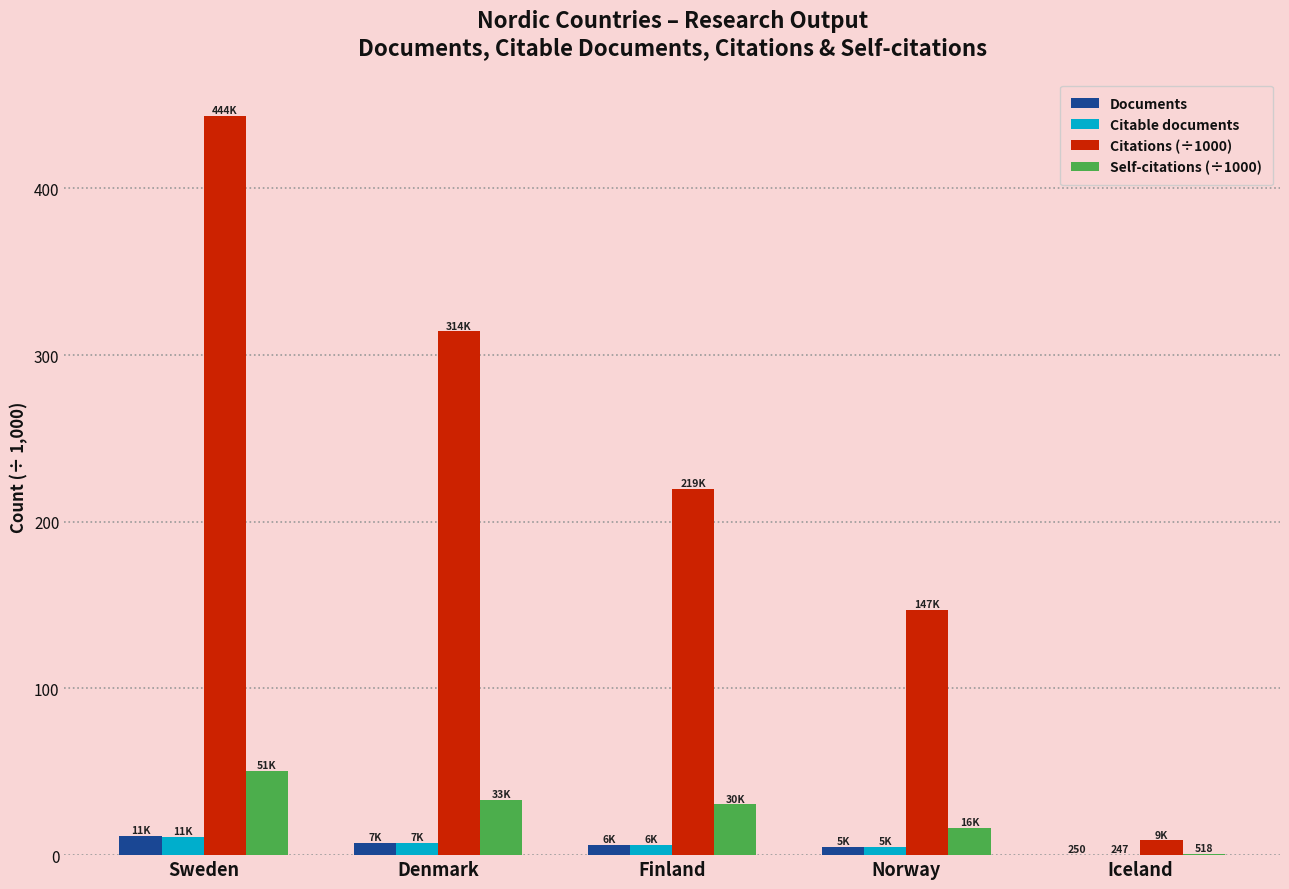

What is the sum of all Citations (÷1000) values?

1133.2